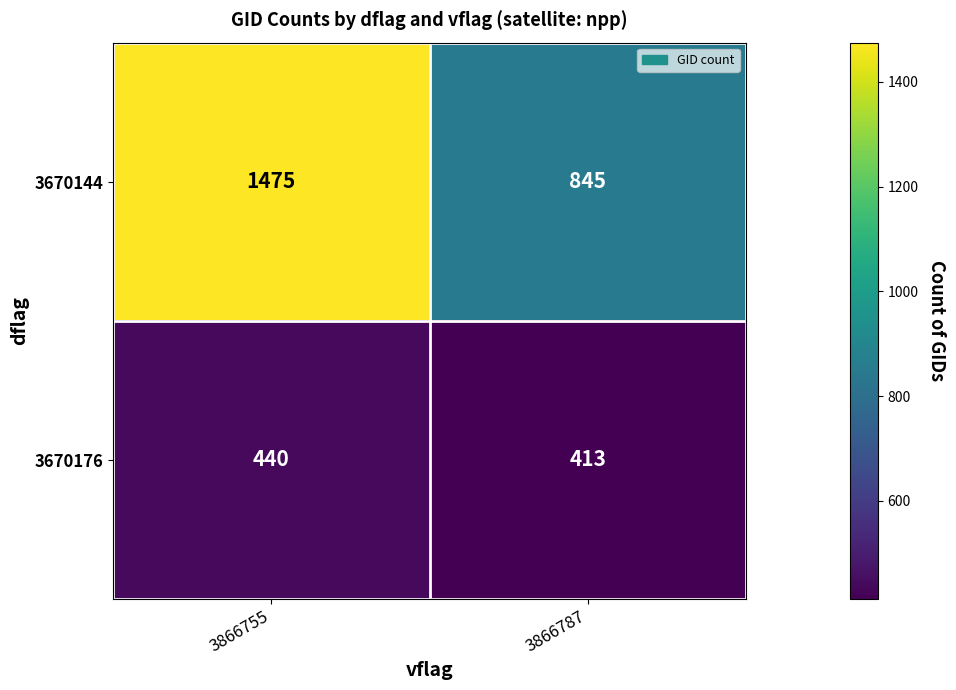

What is the difference between the highest and lowest values at 3866755?

1035